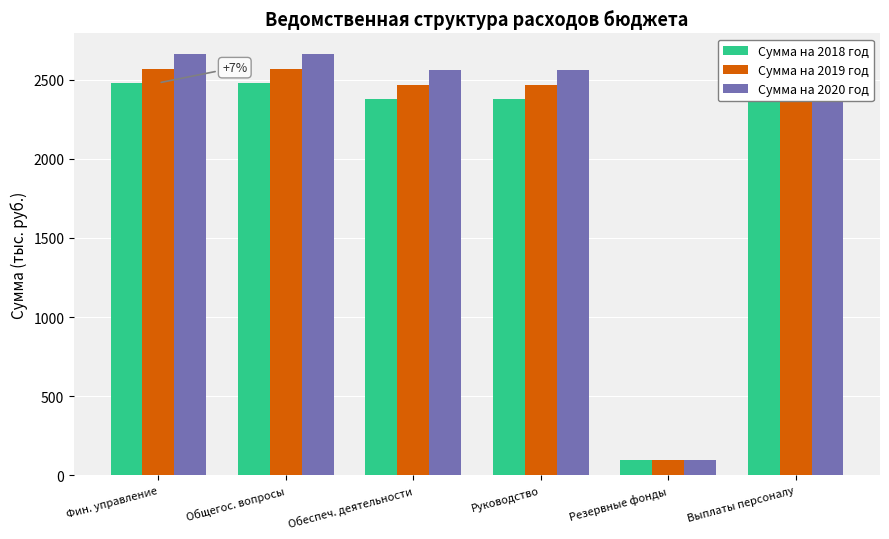

Count the number of data series in this chart.

3